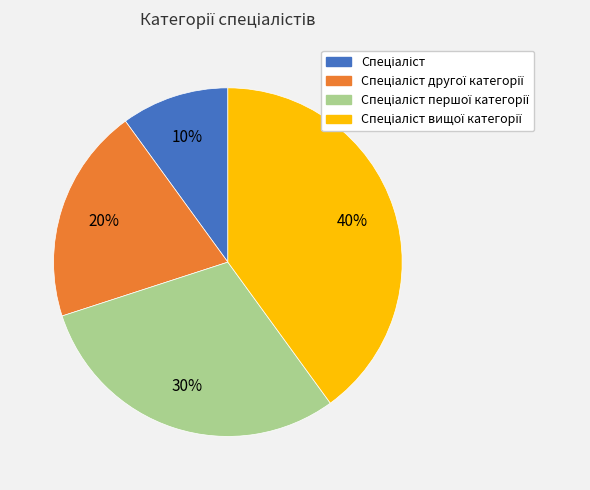

Does any single category account for the majority?

No